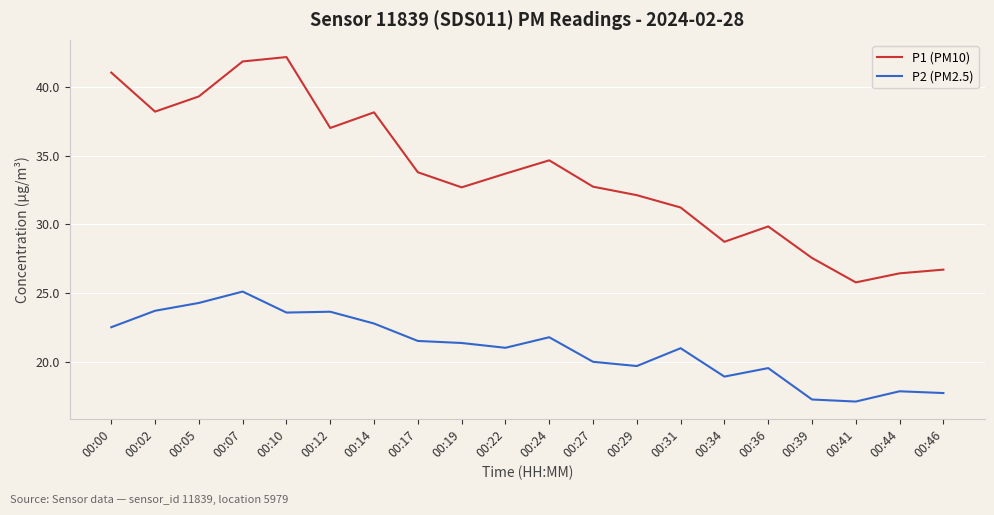

What is the difference between the P2 (PM2.5) values at 00:39 and 00:31?

3.7